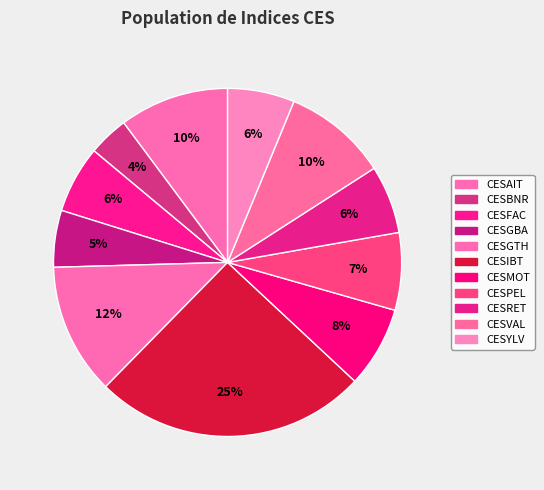

What is the total percentage of CESVAL and CESMOT?

17.2%